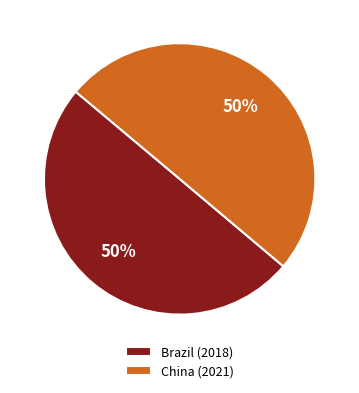

Approximately how many times larger is the value at Brazil compared to China?

1.0